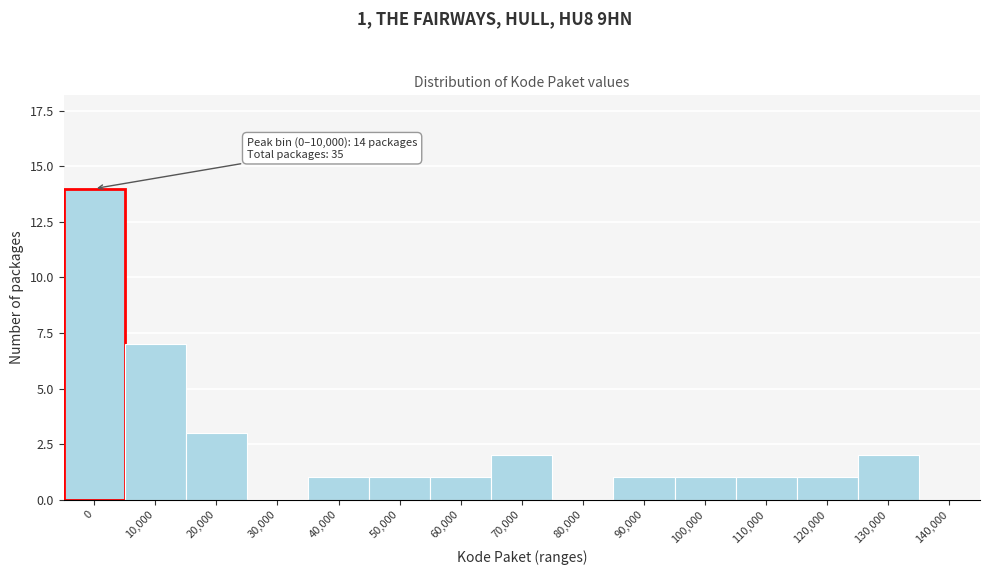

Reading left to right, list all the values displayed in this chart.

0=14	10,000=7	20,000=3	30,000=0	40,000=1	50,000=1	60,000=1	70,000=2	80,000=0	90,000=1	100,000=1	110,000=1	120,000=1	130,000=2	140,000=0